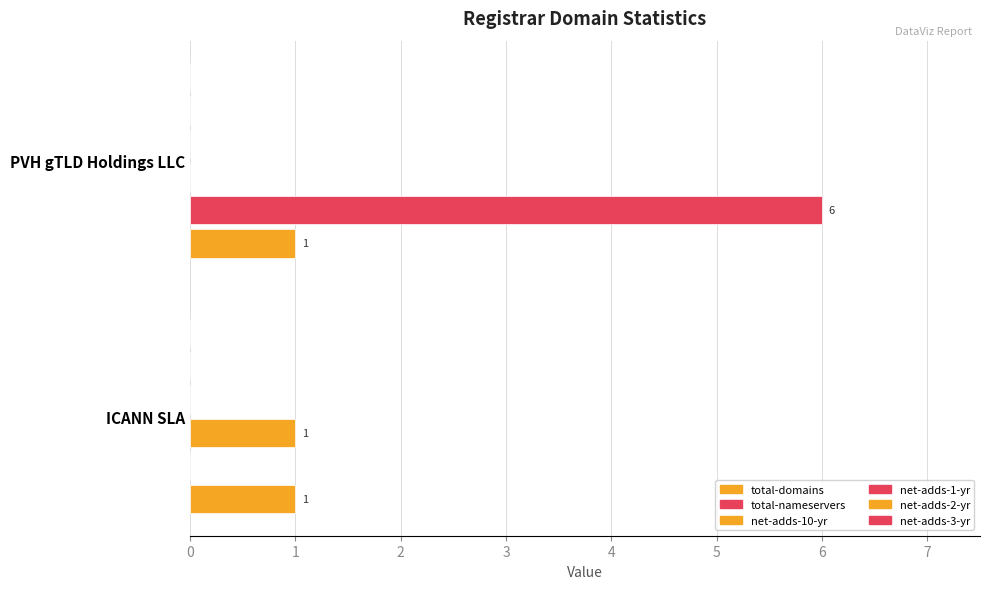

How many data points does each series have?

2